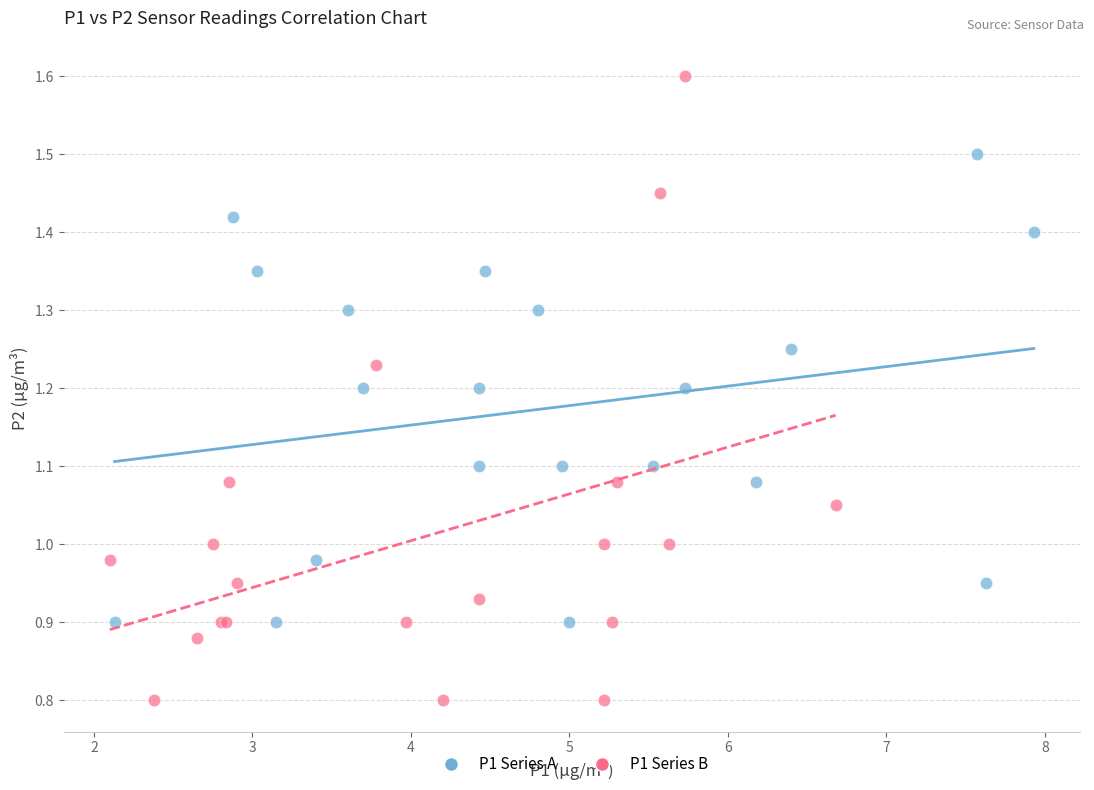

Which series has the widest spread of Y values?

P1 Series B